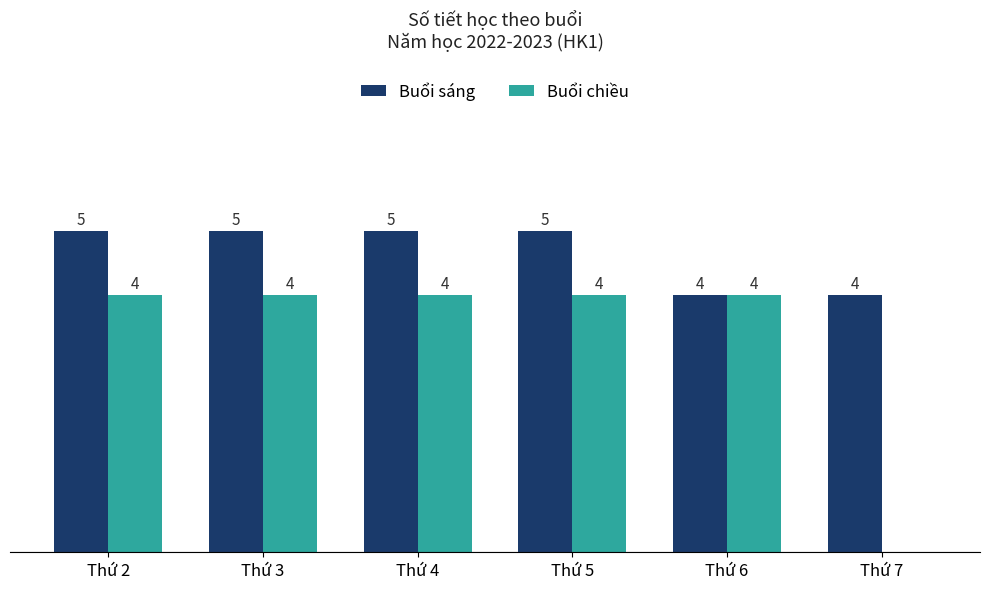

Is the value of Buổi chiều at Thứ 3 greater than the value of Buổi sáng at Thứ 5?

No